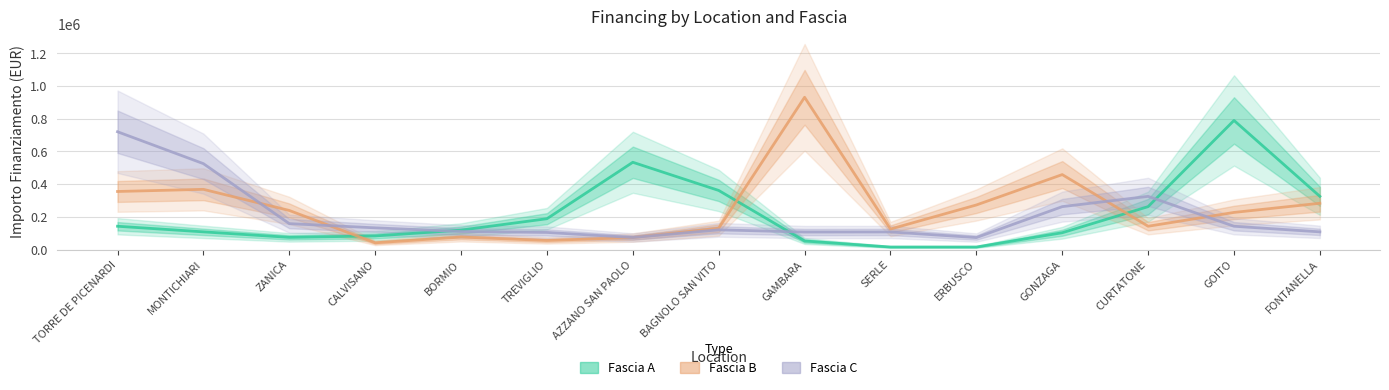

At which label is Fascia A closest to 402347?

BAGNOLO SAN VITO